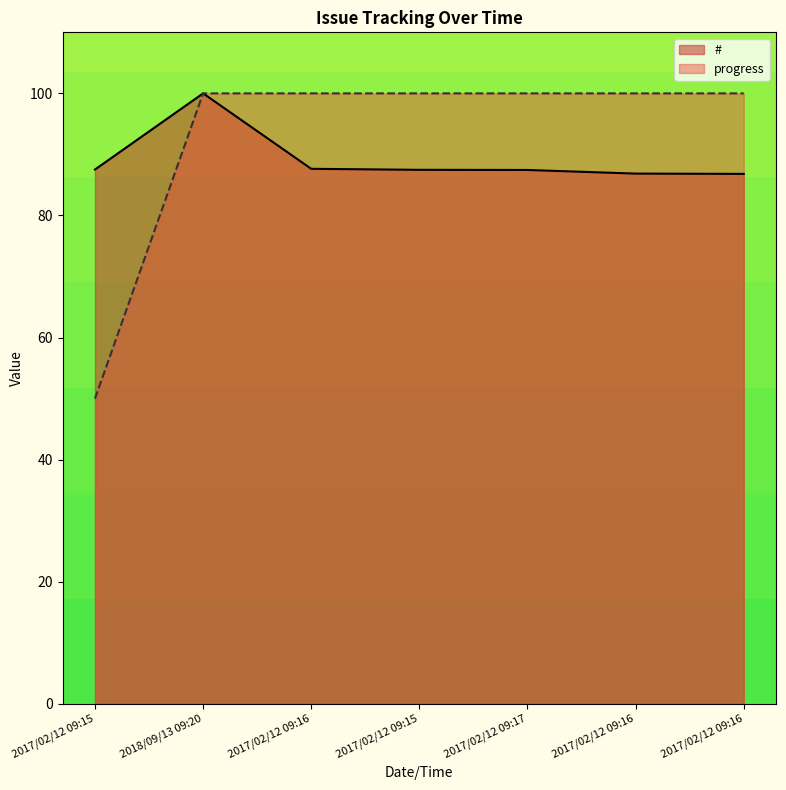

What is the value of the progress point at the 3rd from the left?

100.0